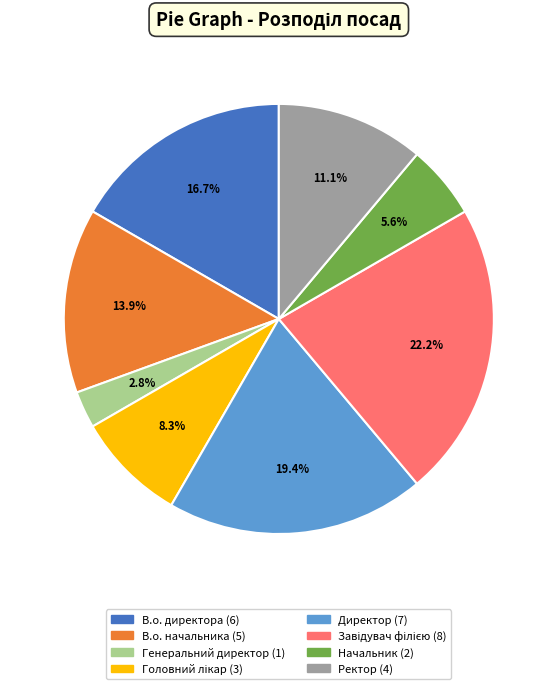

Which has a higher value, Генеральний директор or Ректор?

Ректор